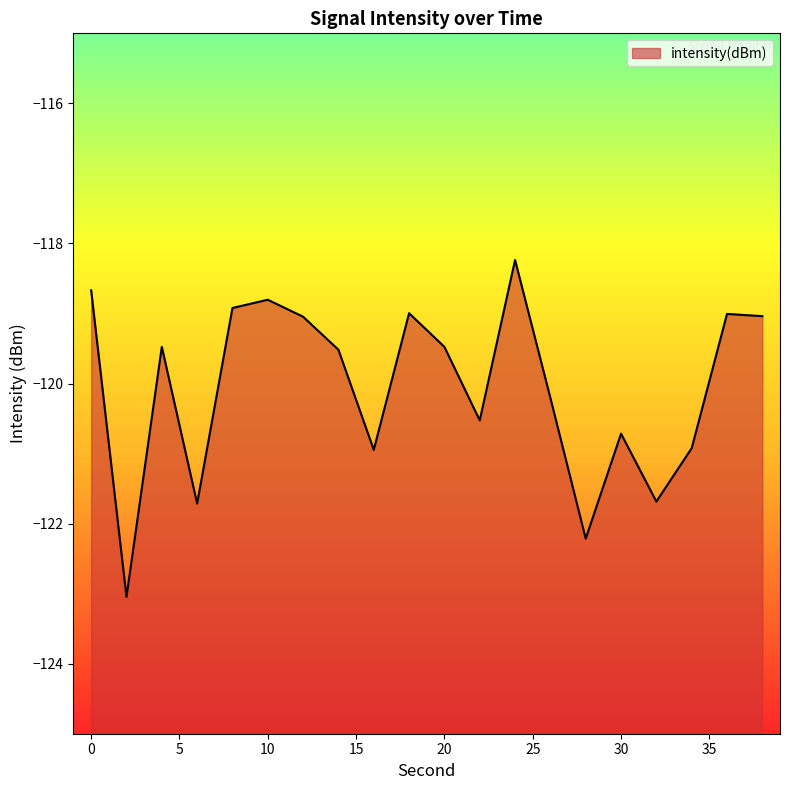

List the labels in order of value, smallest first.

2, 28, 6, 32, 16, 34, 30, 22, 26, 14, 20, 4, 12, 38, 36, 18, 8, 10, 0, 24